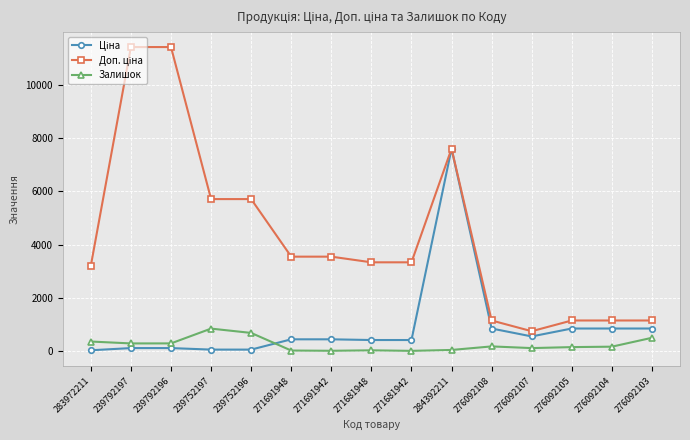

At which category is the sum across all series the highest?

284392211